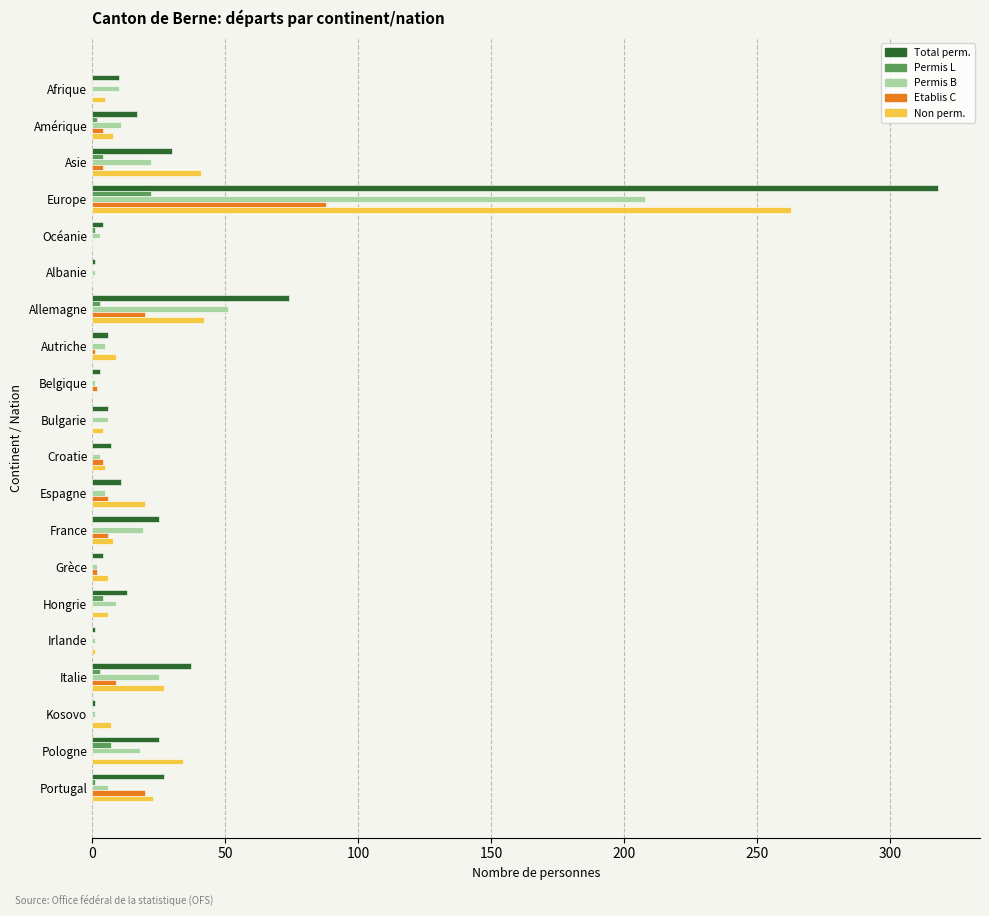

Between Europe and France, which series saw the biggest shift?

Total perm.